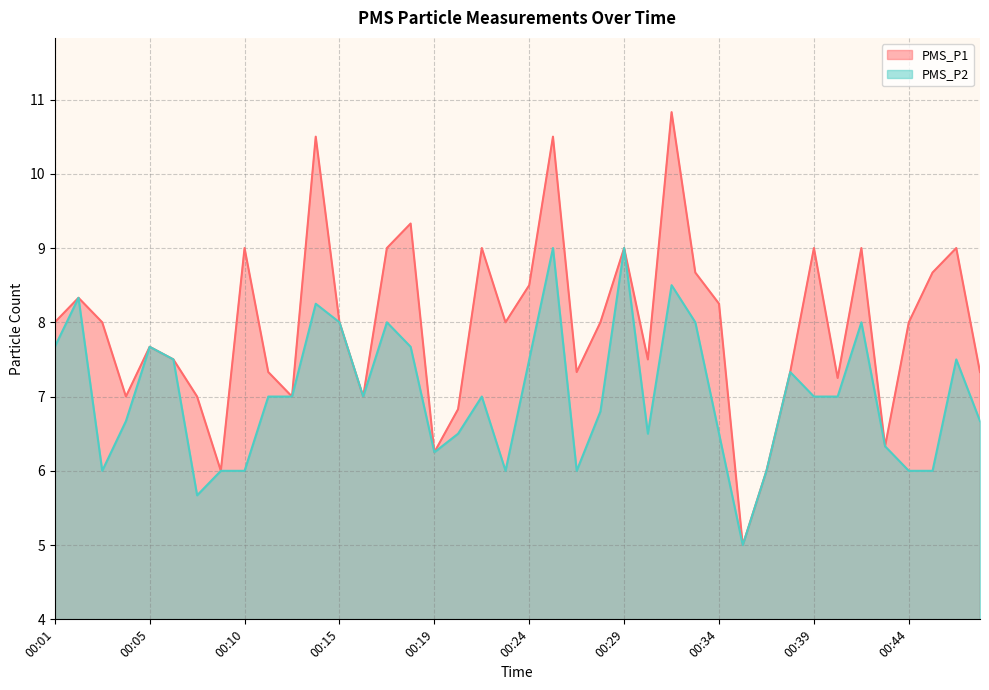

At which label does PMS_P1 first exceed 8?

00:02